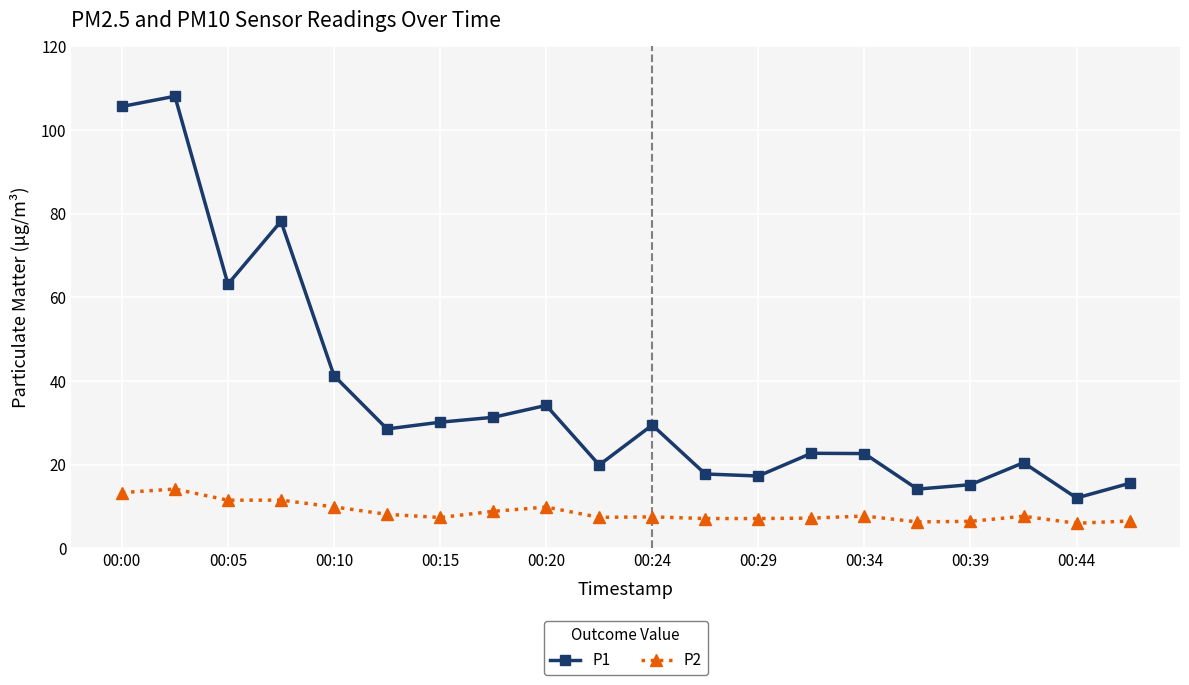

How many data points does each series have?

20